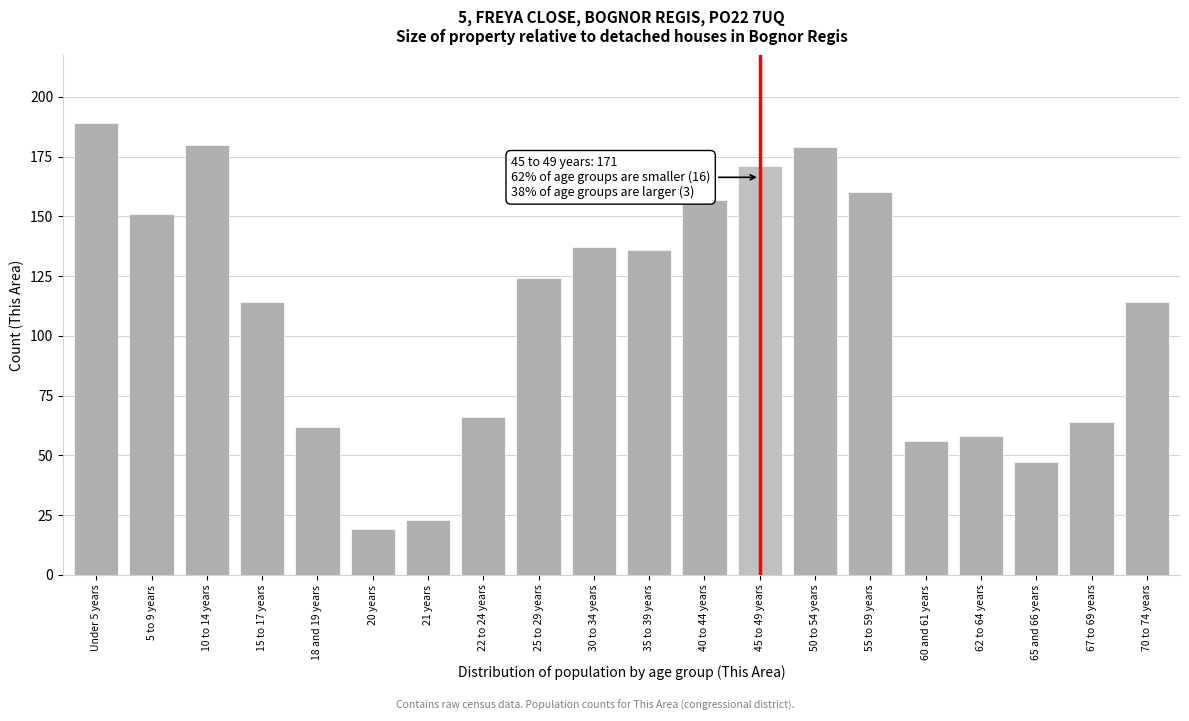

Reading left to right, extract all data points from this chart.

Under 5 years=189	5 to 9 years=151	10 to 14 years=180	15 to 17 years=114	18 and 19 years=62	20 years=19	21 years=23	22 to 24 years=66	25 to 29 years=124	30 to 34 years=137	35 to 39 years=136	40 to 44 years=157	45 to 49 years=171	50 to 54 years=179	55 to 59 years=160	60 and 61 years=56	62 to 64 years=58	65 and 66 years=47	67 to 69 years=64	70 to 74 years=114